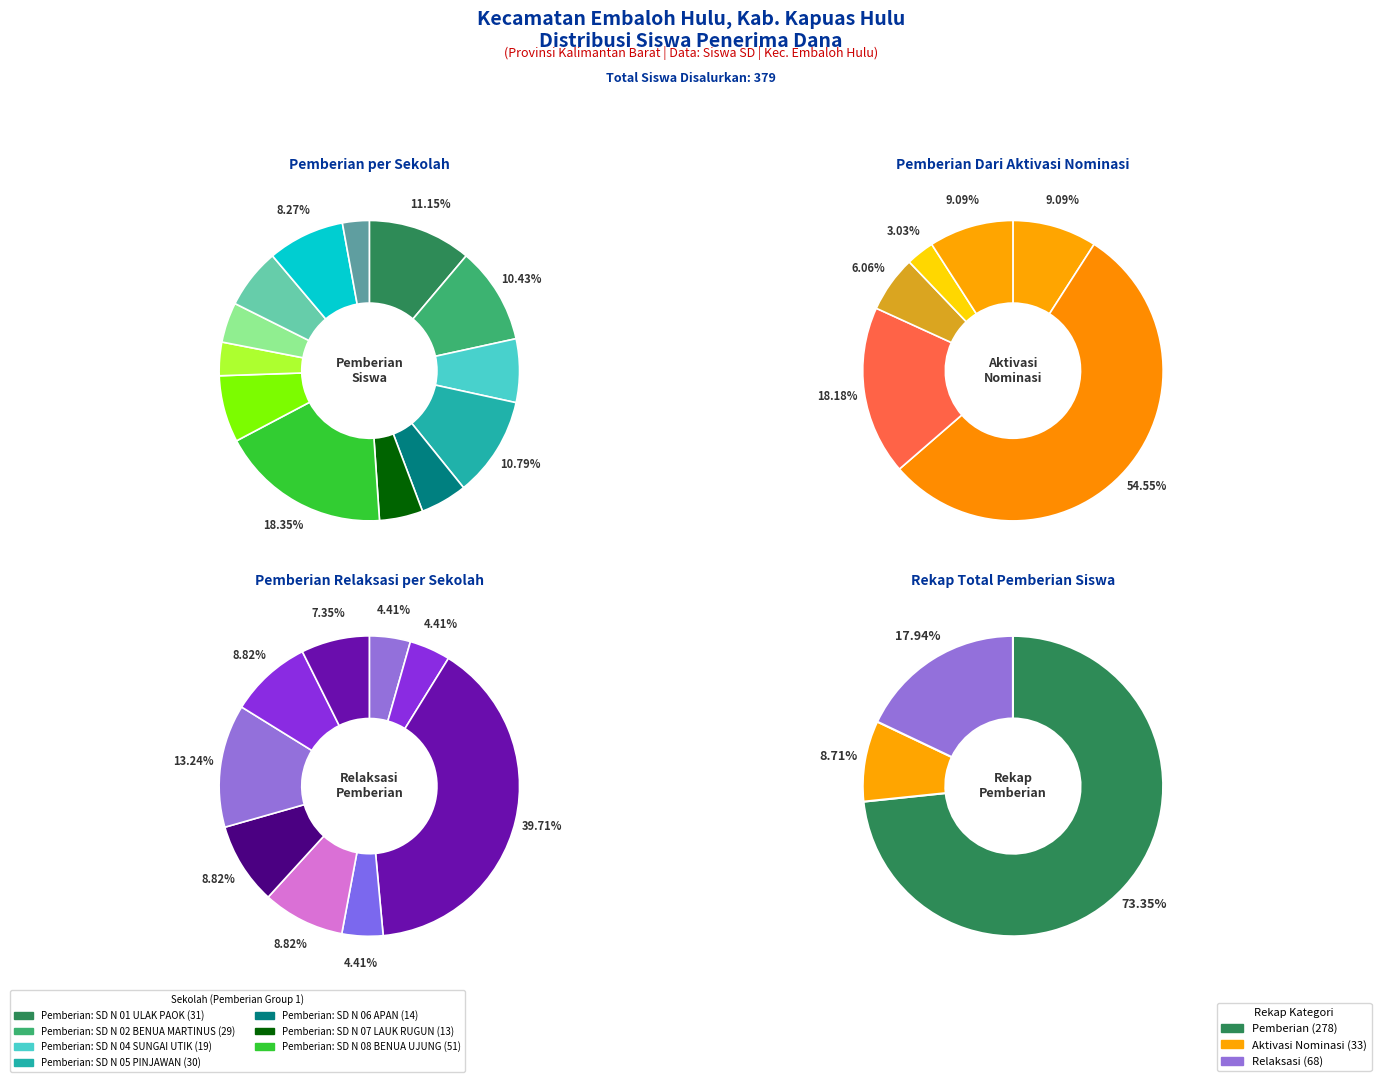

How many slices are in this pie chart?

13